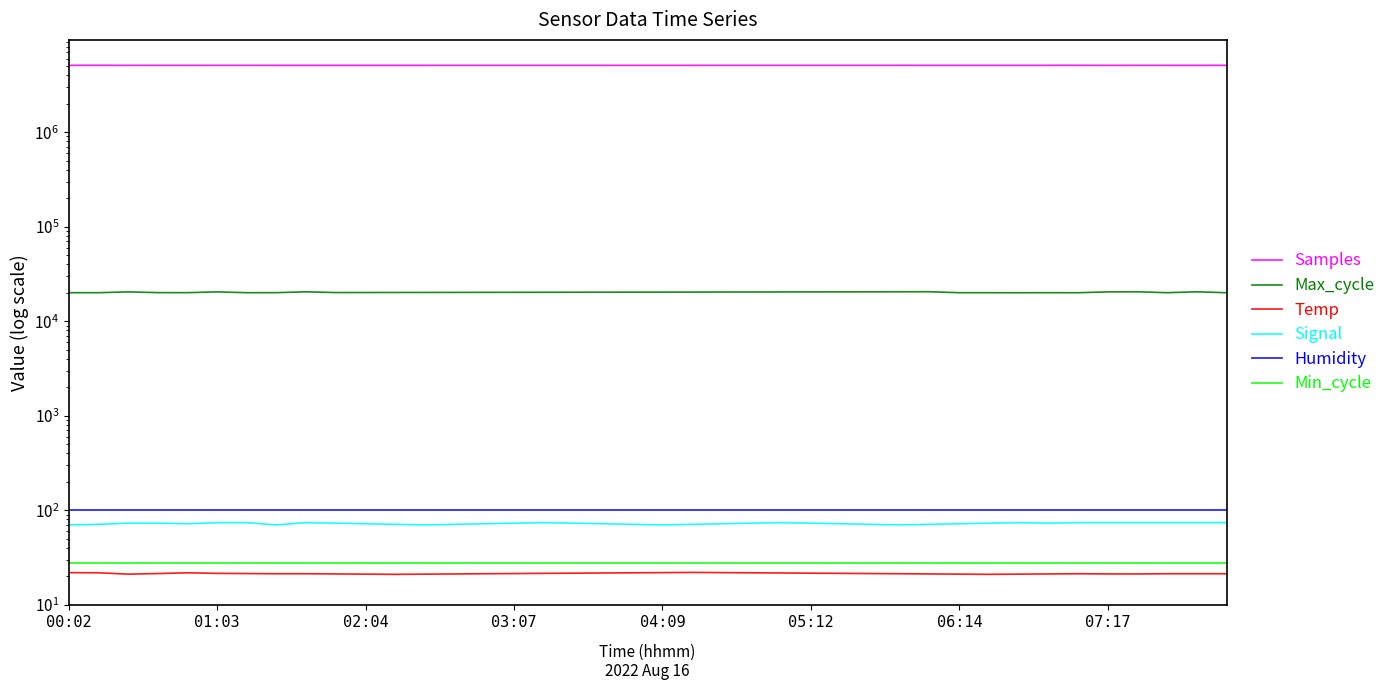

True or false: Samples and Min_cycle cross at least once.

False